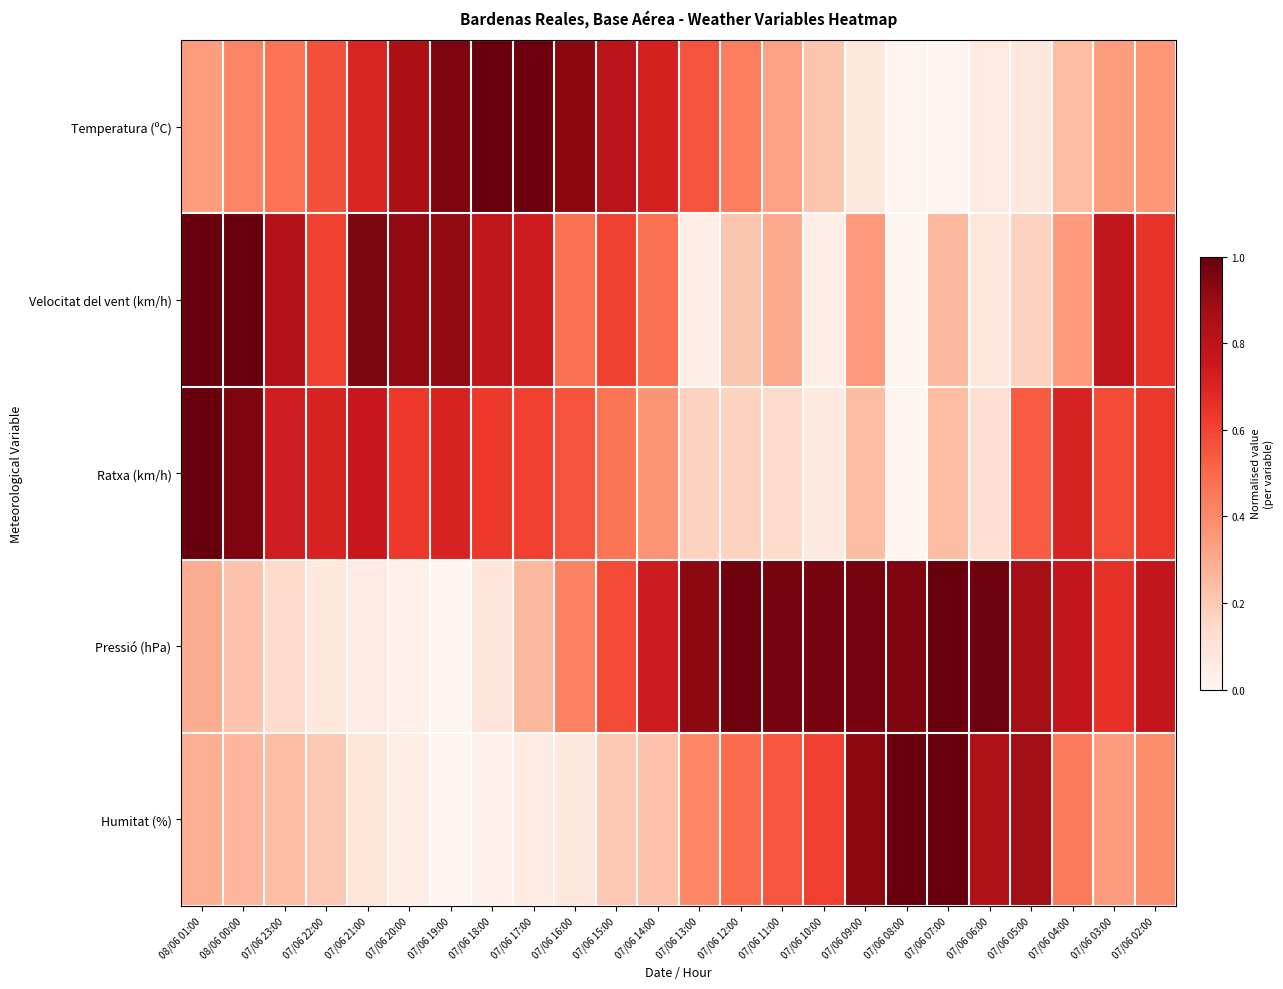

At 07/06 17:00, list the series in order from smallest to largest.

Humitat (%), Pressió (hPa), Ratxa (km/h), Velocitat del vent (km/h), Temperatura (ºC)